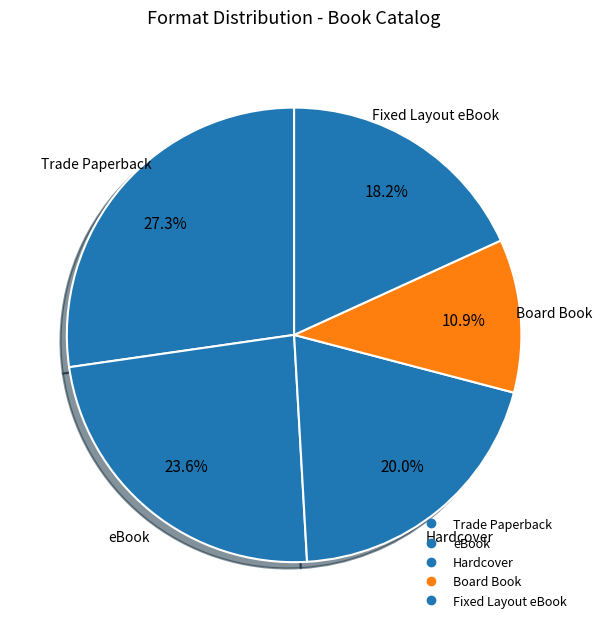

How many segments does this pie chart have?

5